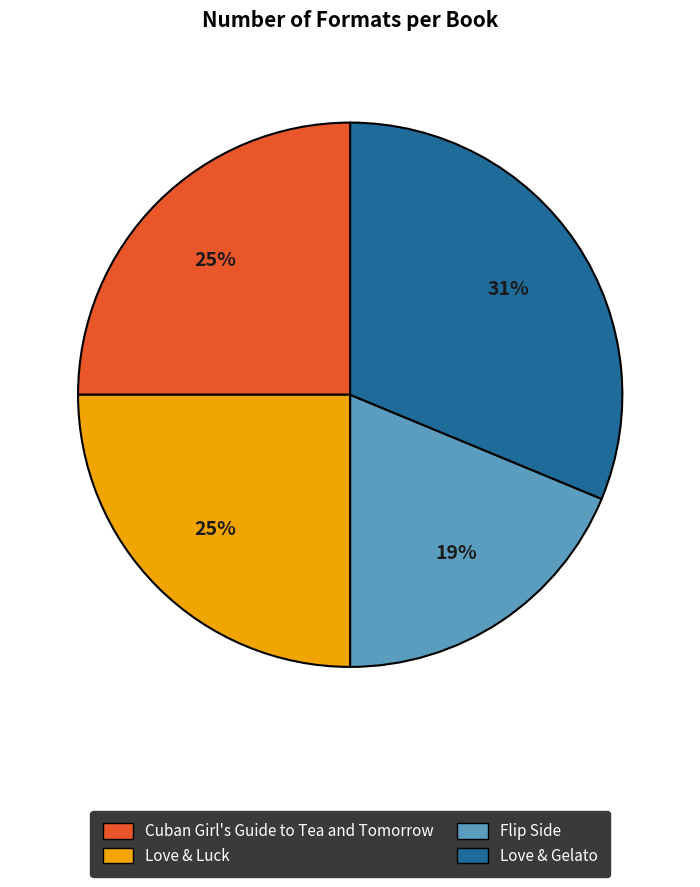

To the nearest percent, what percentage of the pie is Love & Luck?

25%